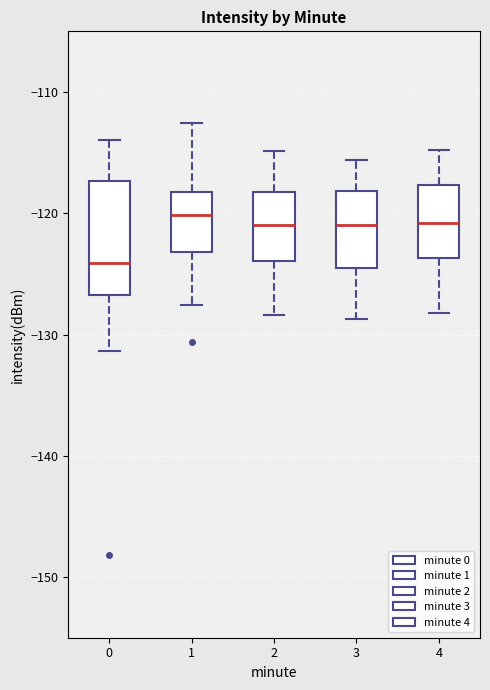

Where is the upper edge of the box at x = 4 on the y-axis? The values are not printed on the chart, so give them approximately, as read against the axis.

-118